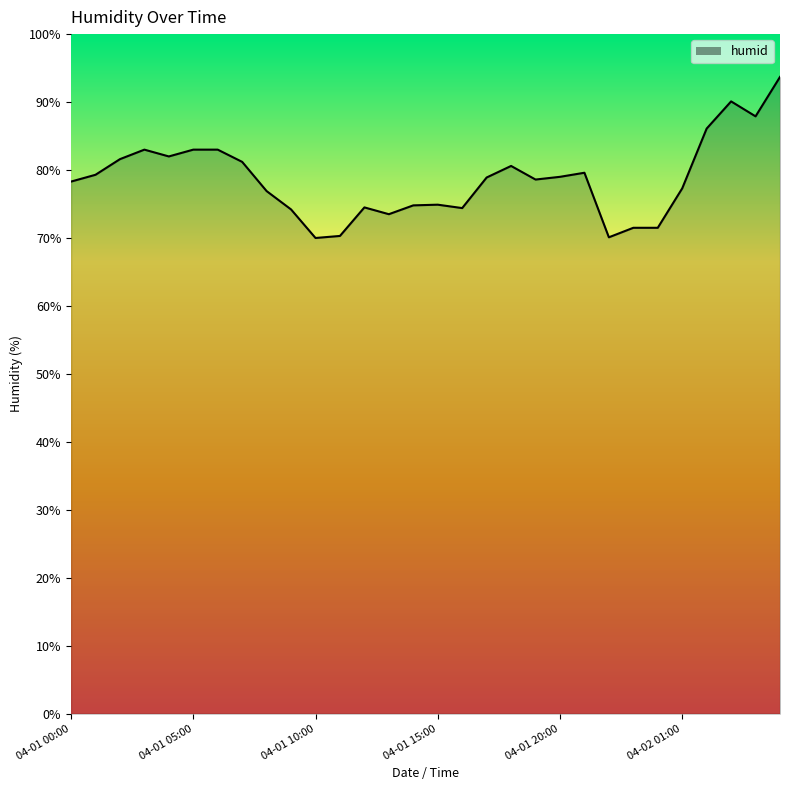

What is the maximum value shown in the chart?

93.7